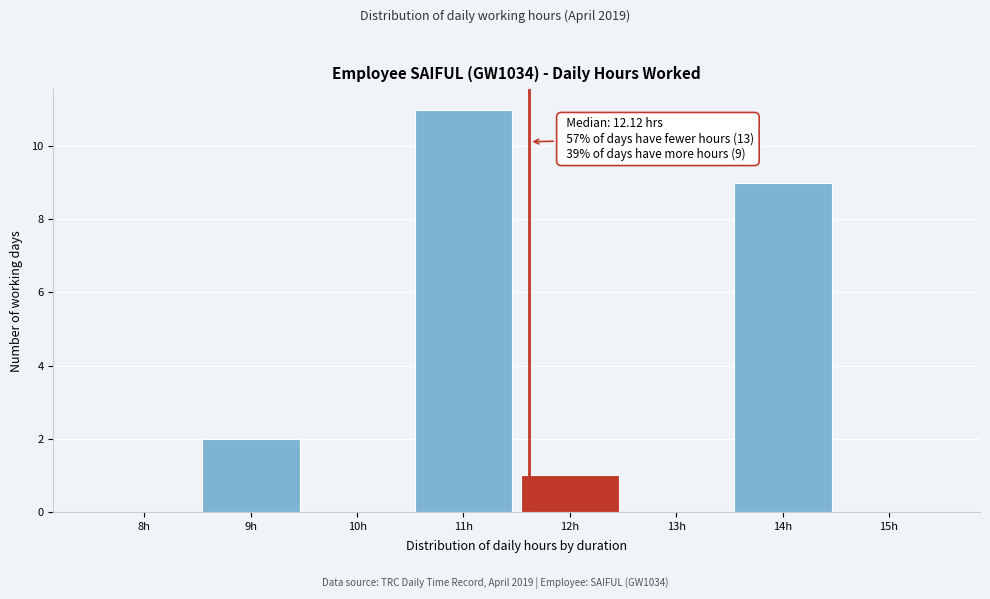

Reading right to left, extract all data points from this chart.

15h=0	14h=9	13h=0	12h=1	11h=11	10h=0	9h=2	8h=0